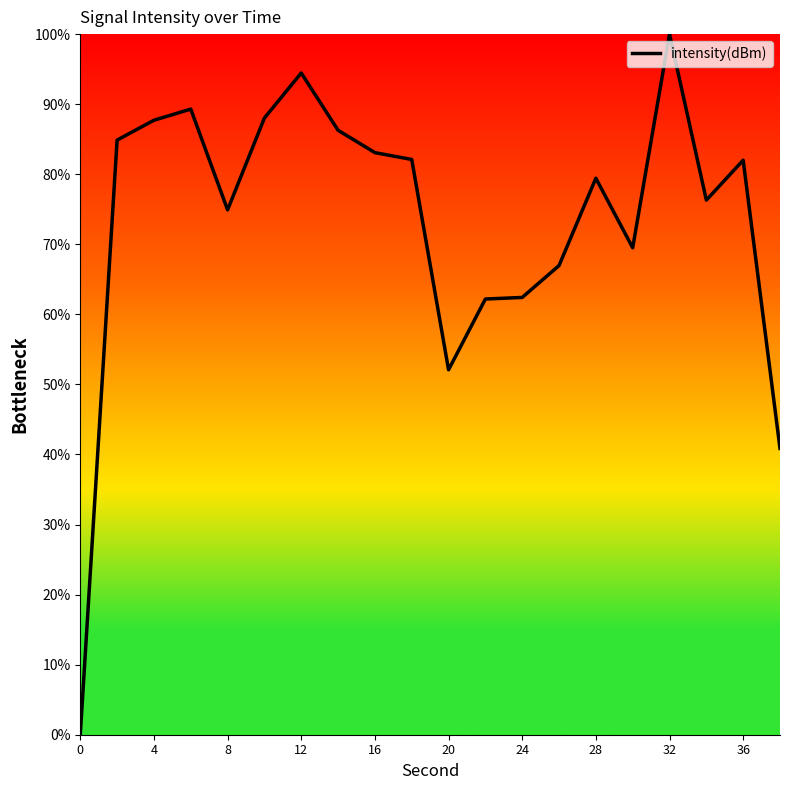

What is the average value?

73.1